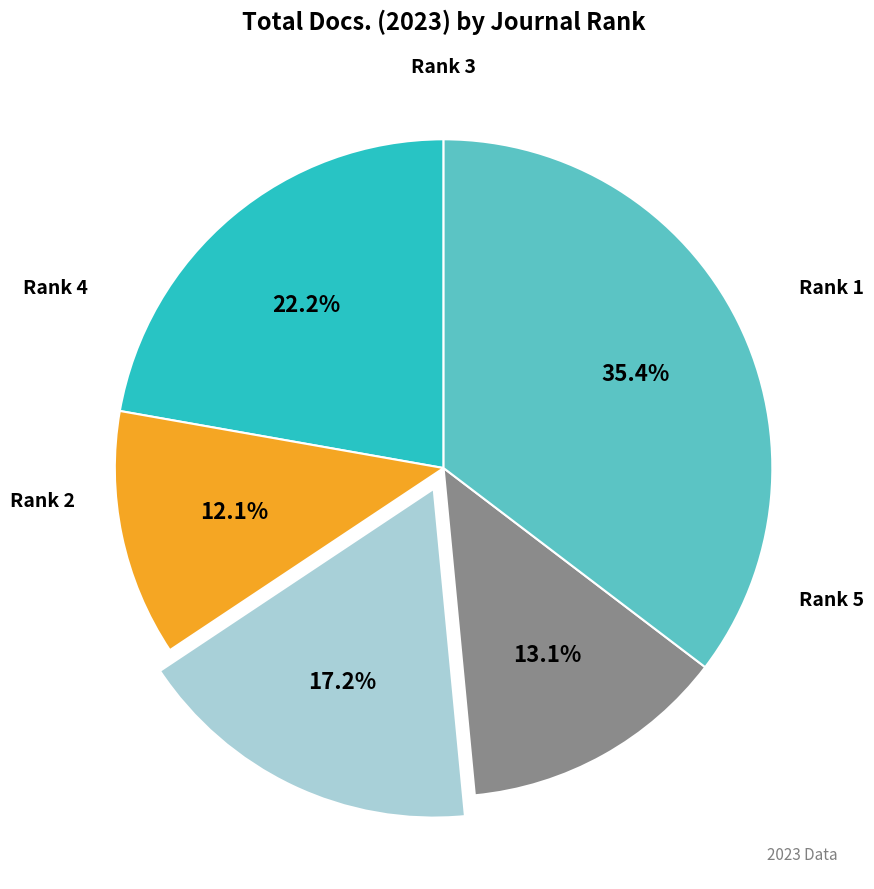

How many segments does this pie chart have?

5